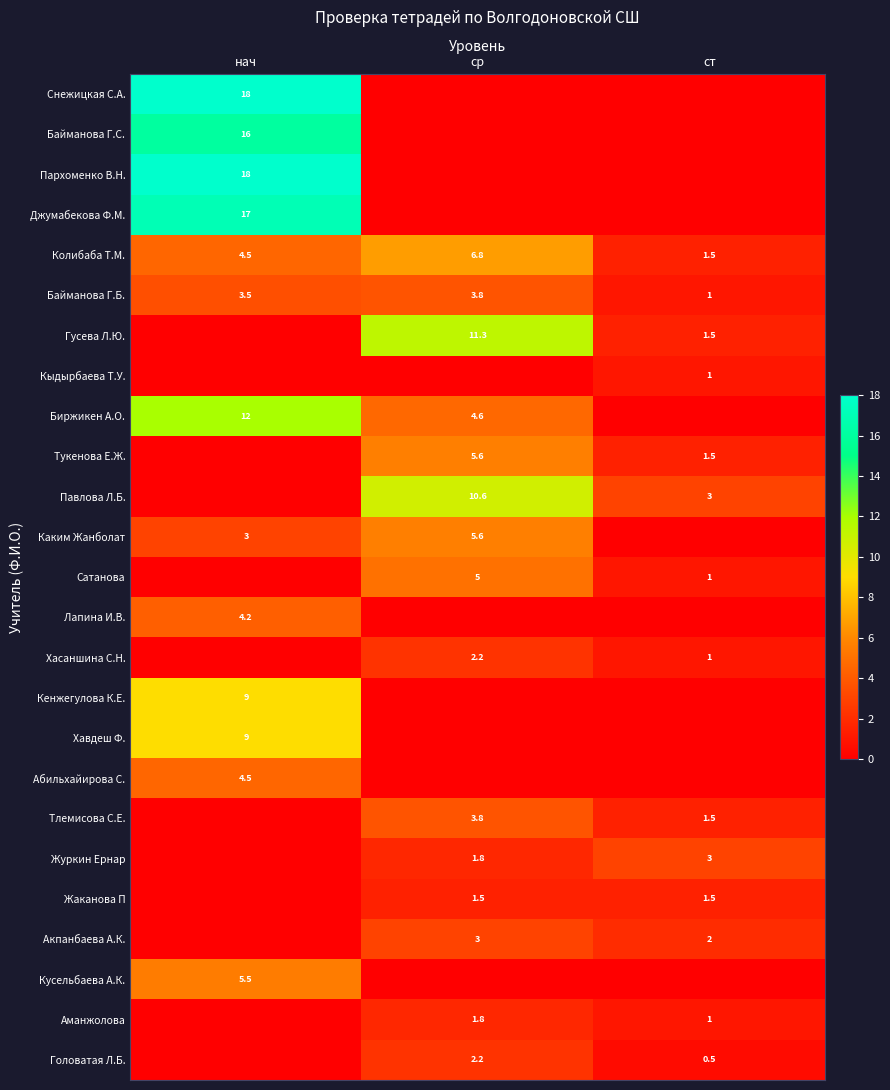

Which category has the highest value in the Колибаба Т.М. series?

ср